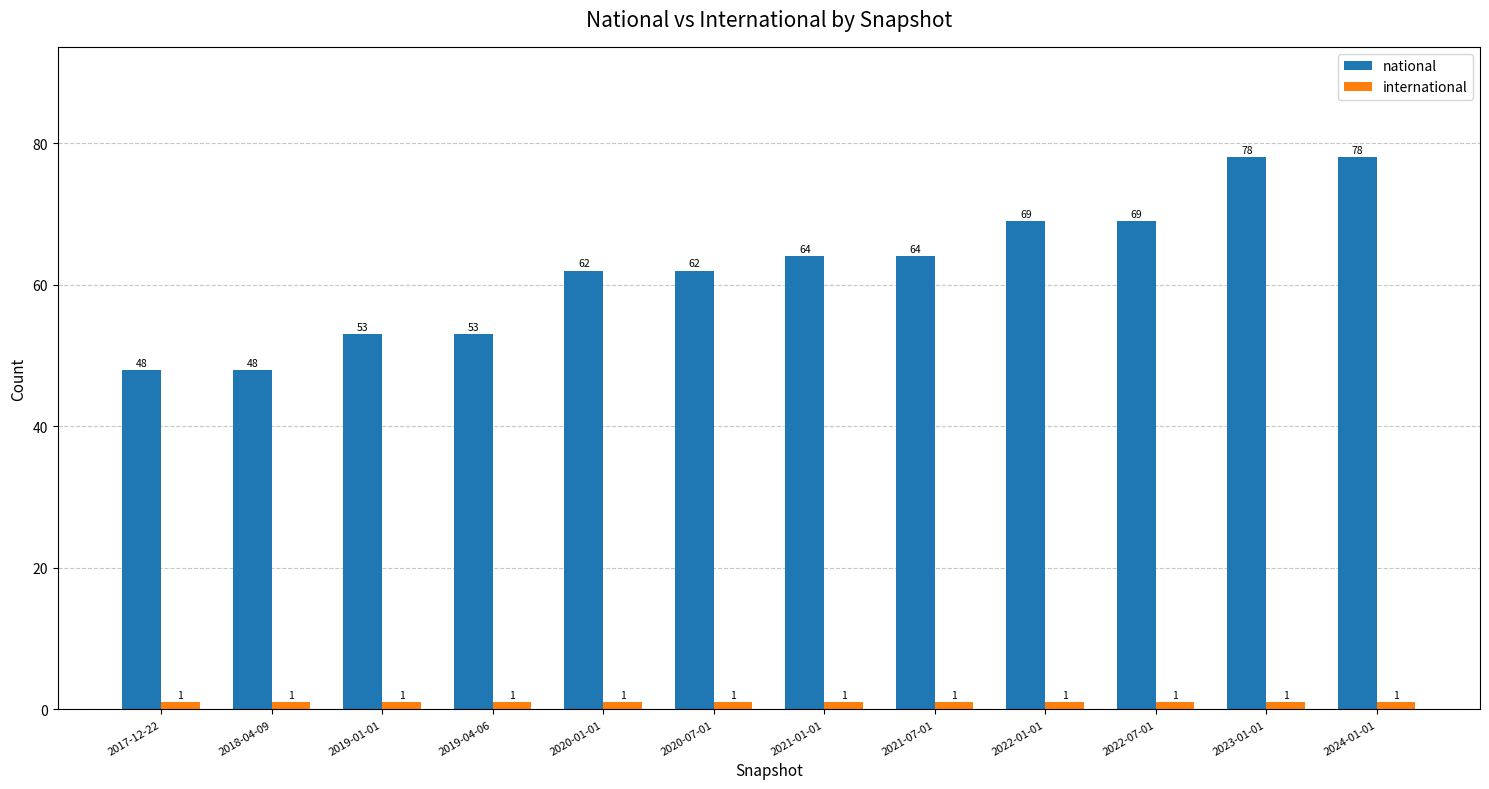

Does the chart contain stacked bars?

No